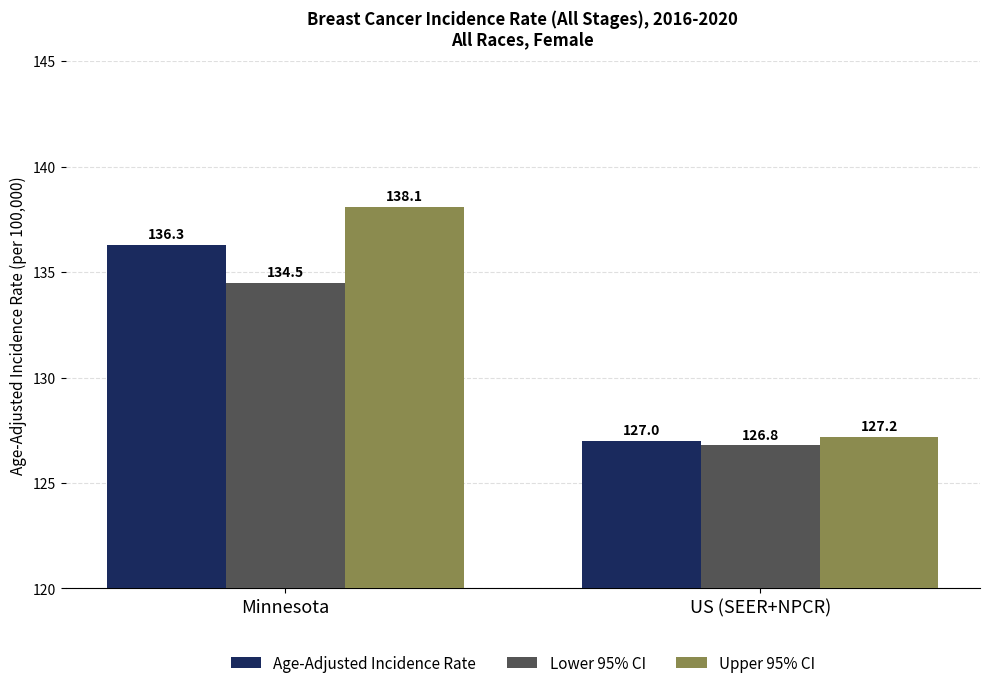

How many bars are there in each group?

3